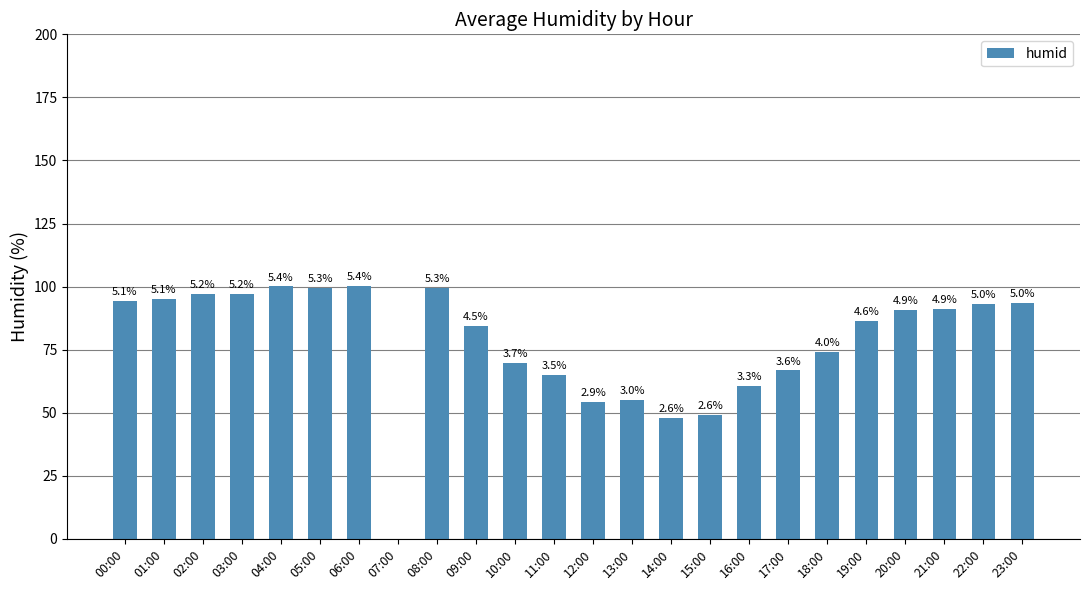

Are the bars horizontal?

No